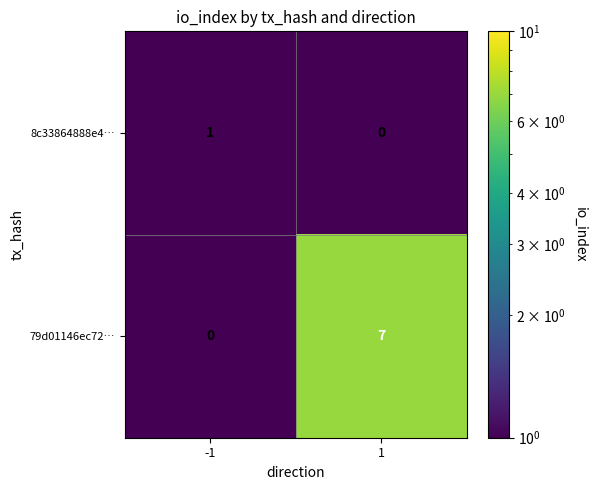

What is the spread (max minus min) of values at -1?

1